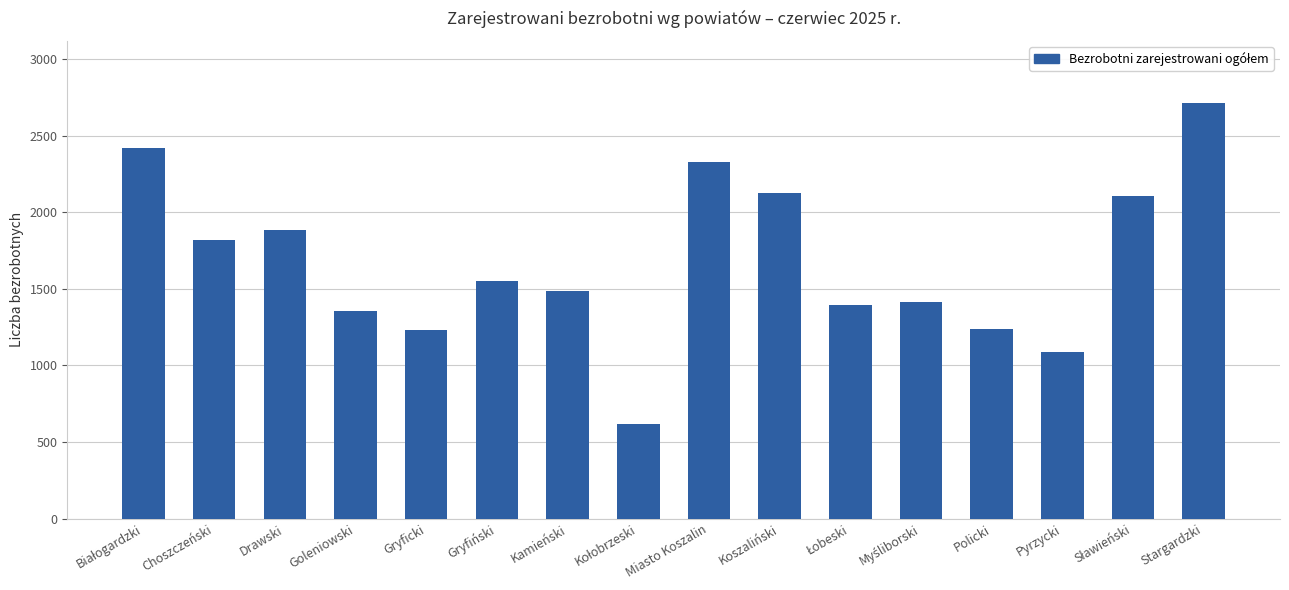

Between Drawski and Gryficki, which is larger?

Drawski